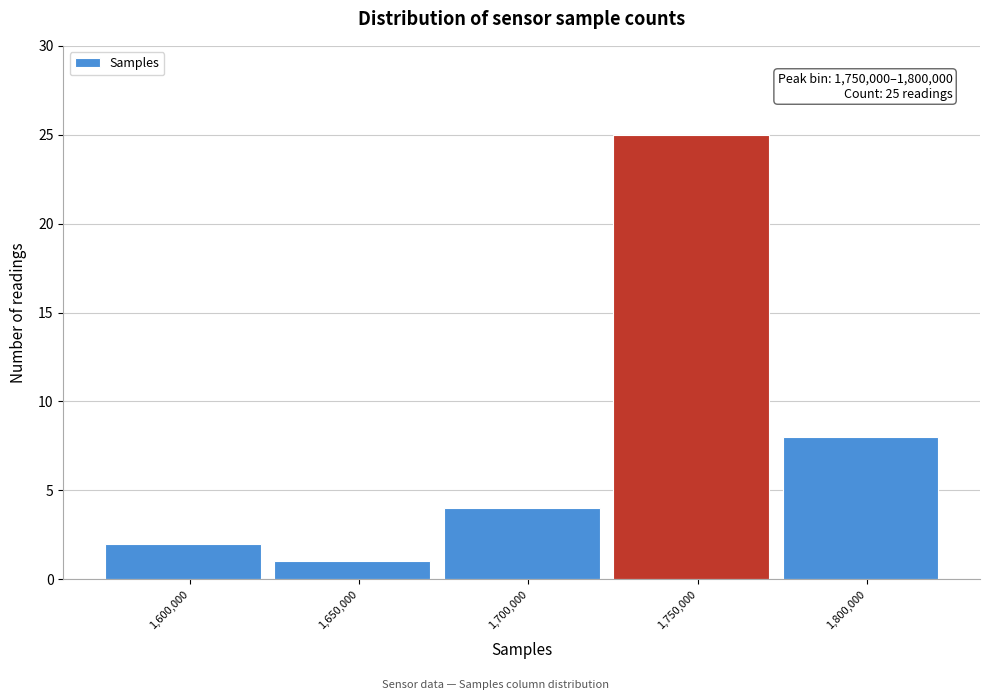

Reading left to right, what are all the values shown in this chart?

2	1	4	25	8